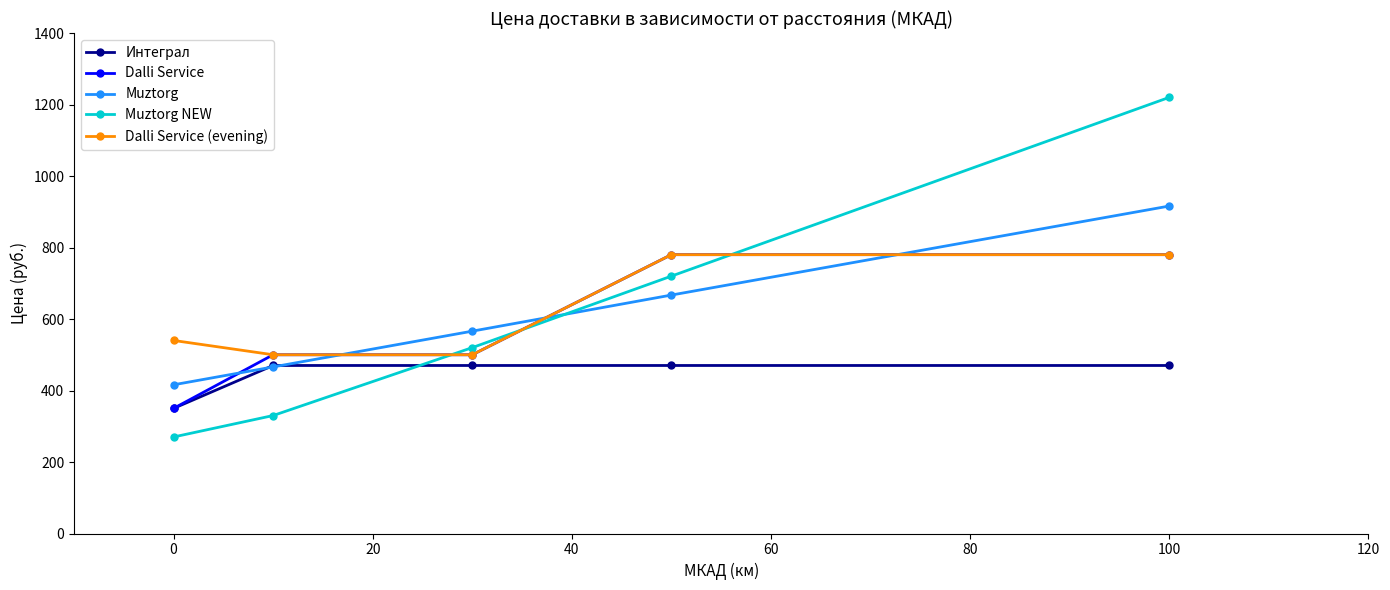

True or false: Dalli Service and Muztorg intersect in this chart.

True